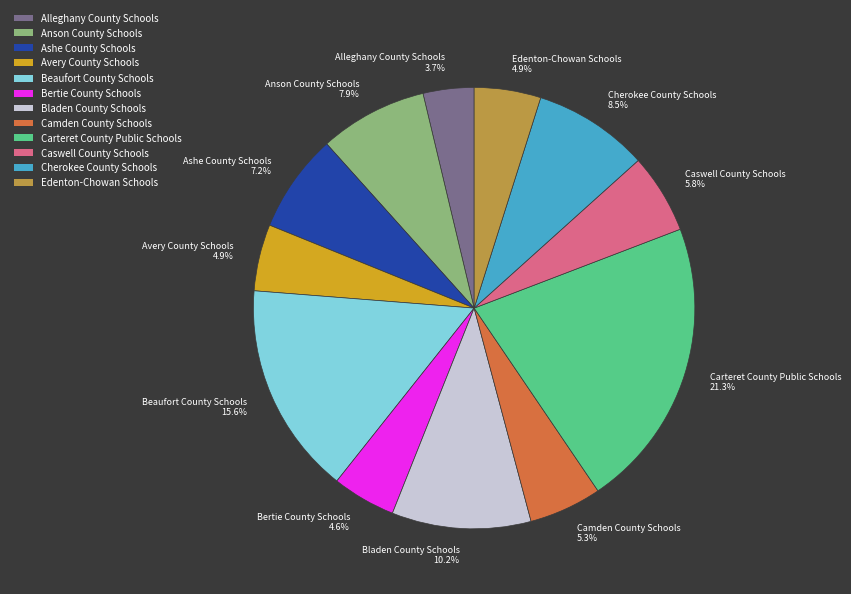

Approximately how many times larger is the value at Cherokee County Schools compared to Carteret County Public Schools?

0.4